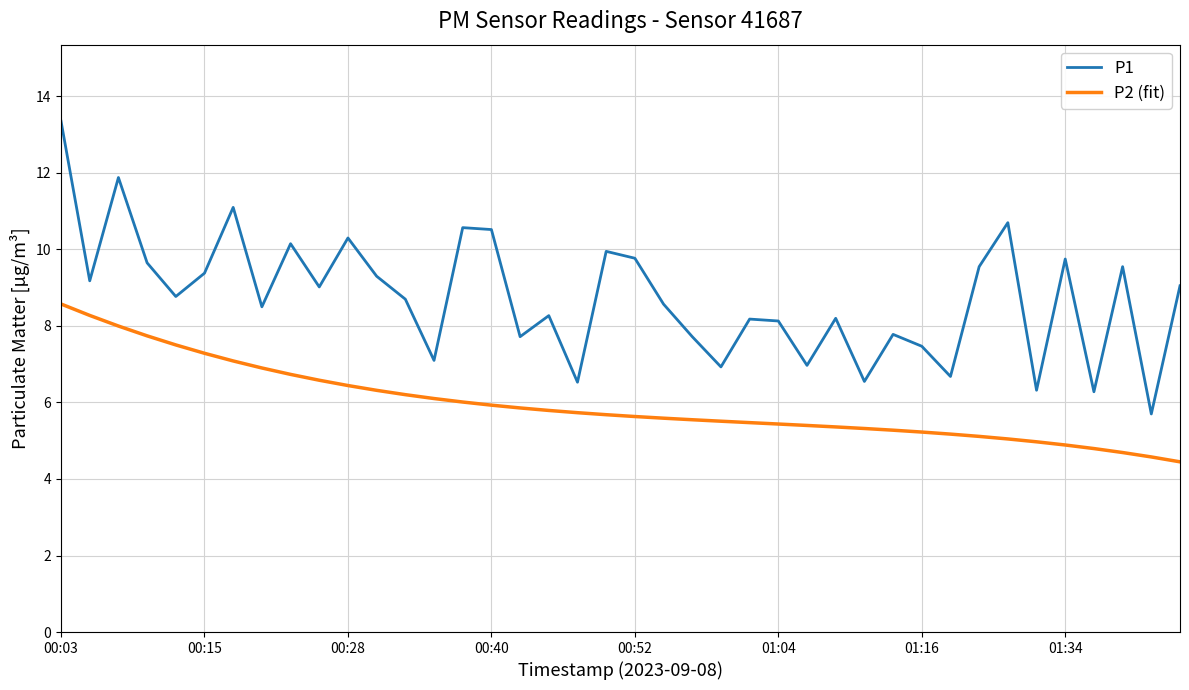

Which series has the largest total across all categories?

P1